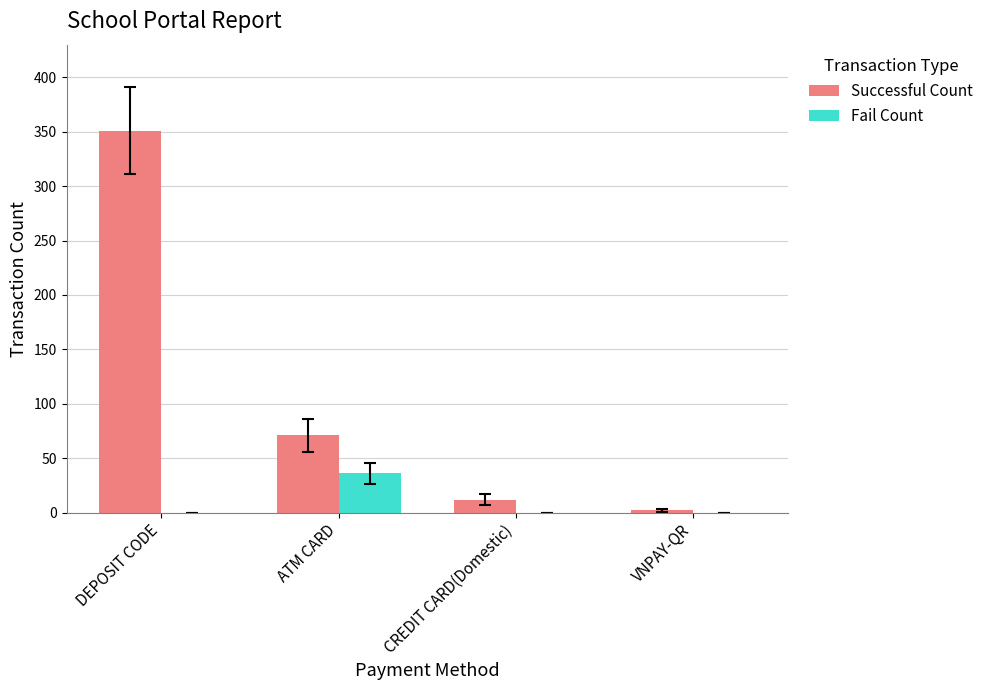

Is it true that Successful Count equals 71 at ATM CARD?

True